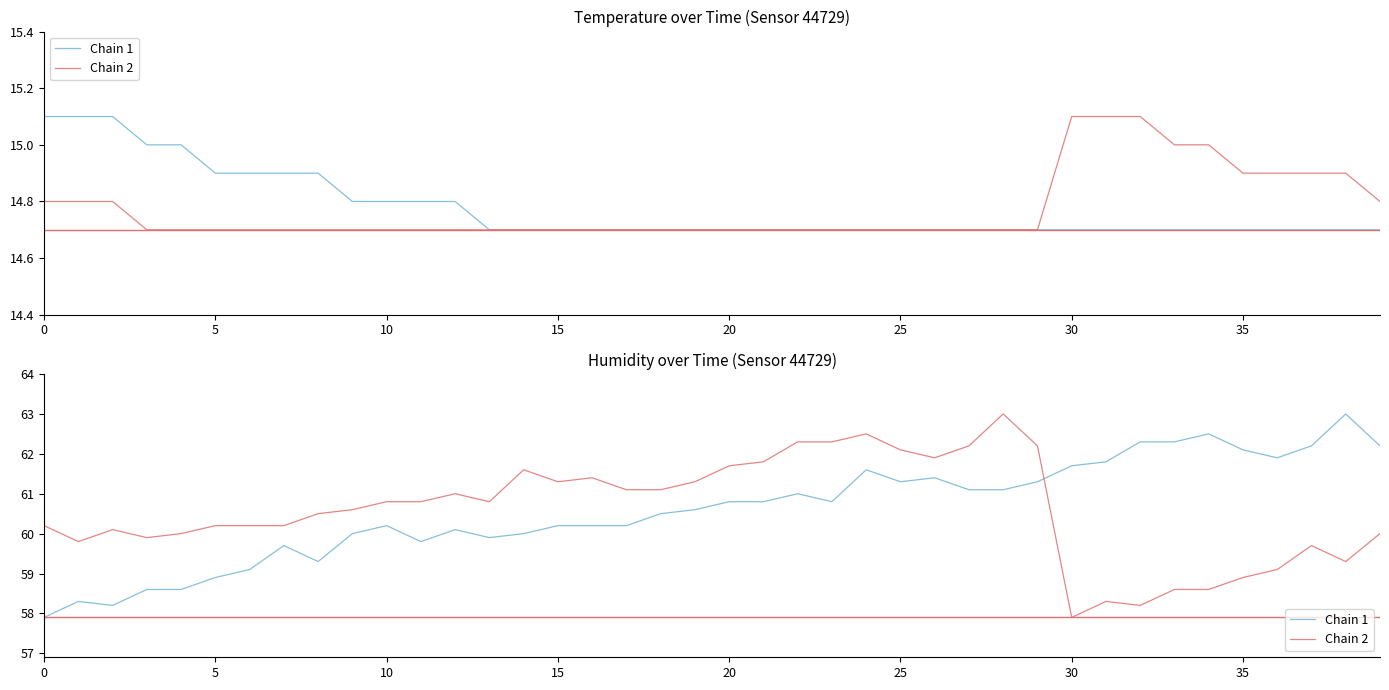

Which series has the largest total across all categories?

Chain 1